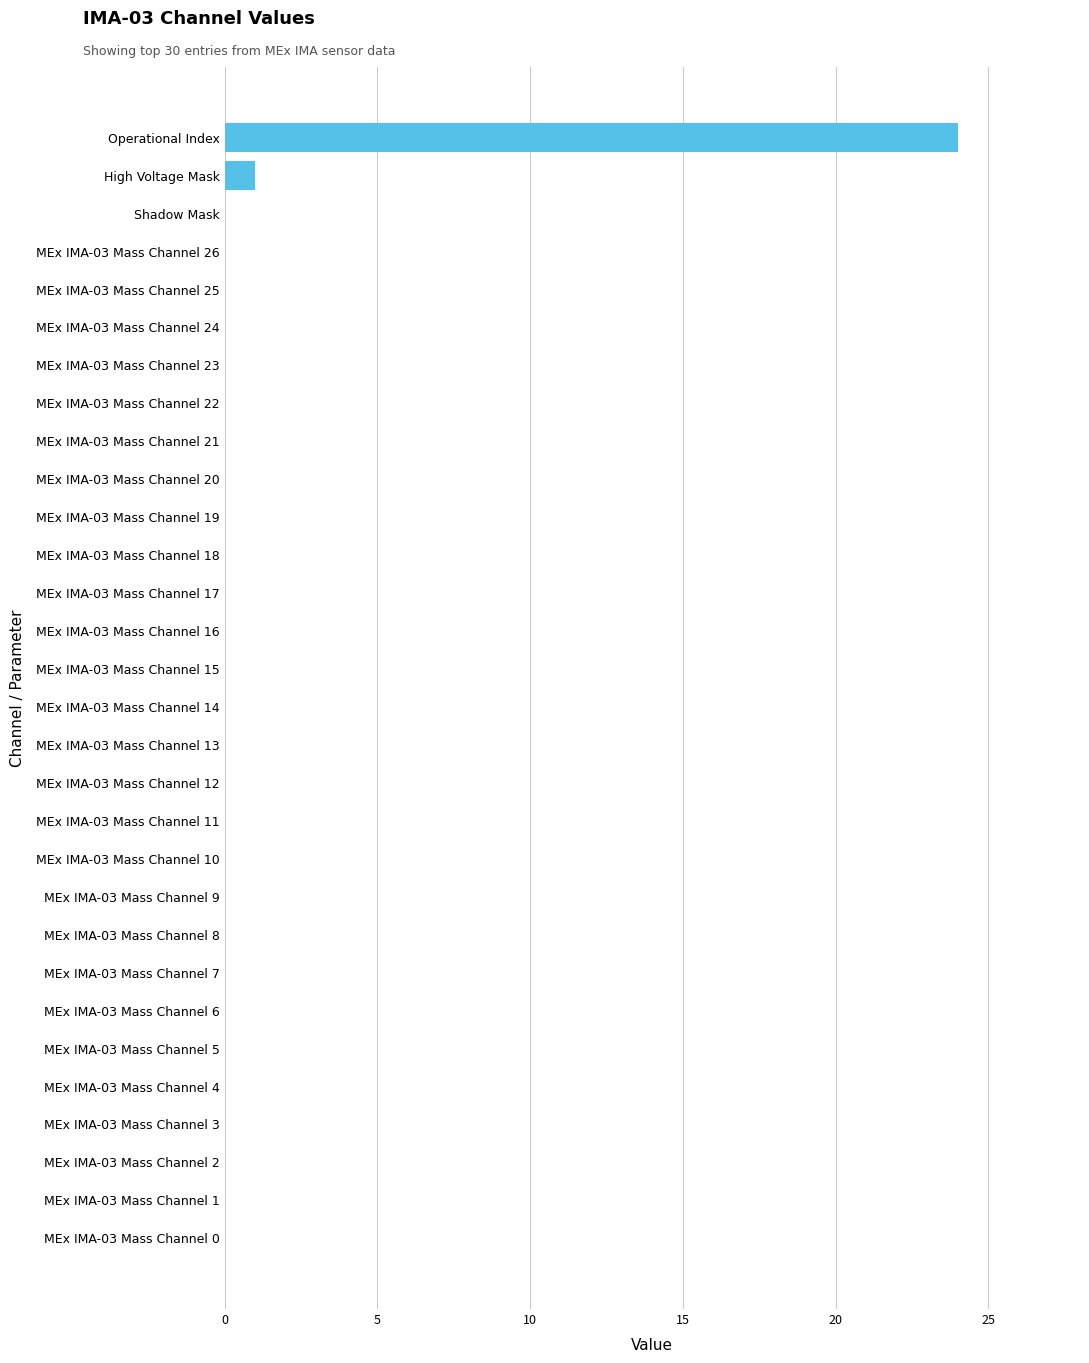

At which label is the value closest to 12?

High Voltage Mask